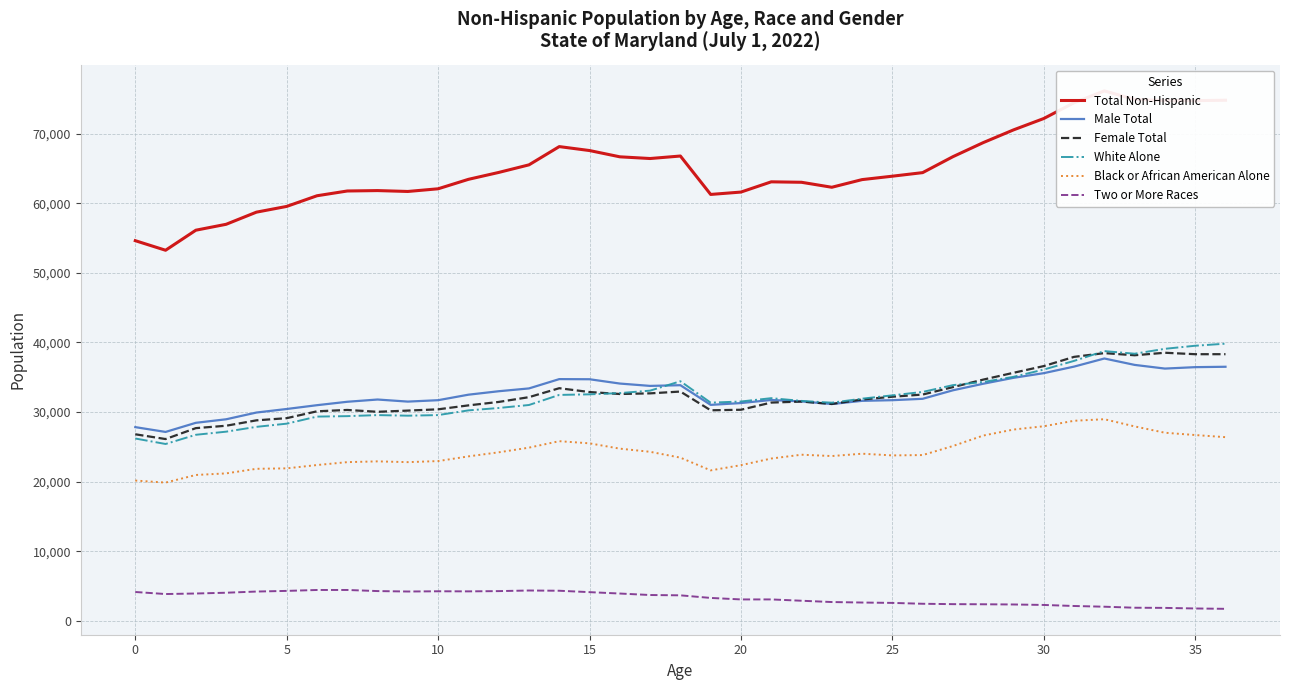

What is the maximum value for Female Total?

38522